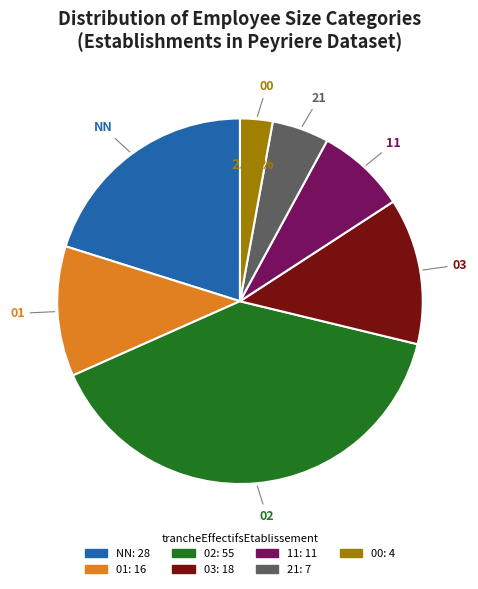

To the nearest percent, what is the average slice percentage?

14%